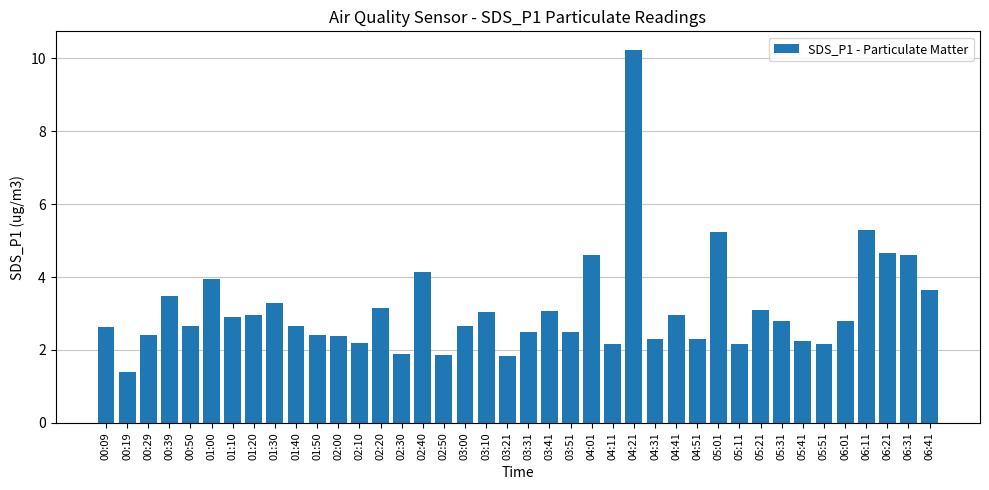

What is the greatest value displayed?

10.2